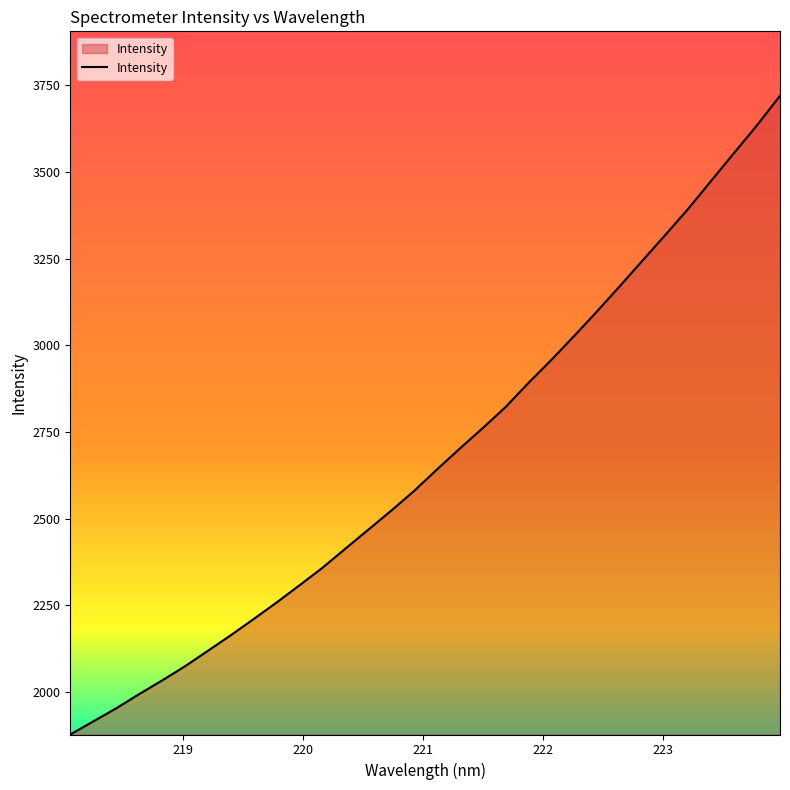

What is the minimum value shown in the chart?

1877.5